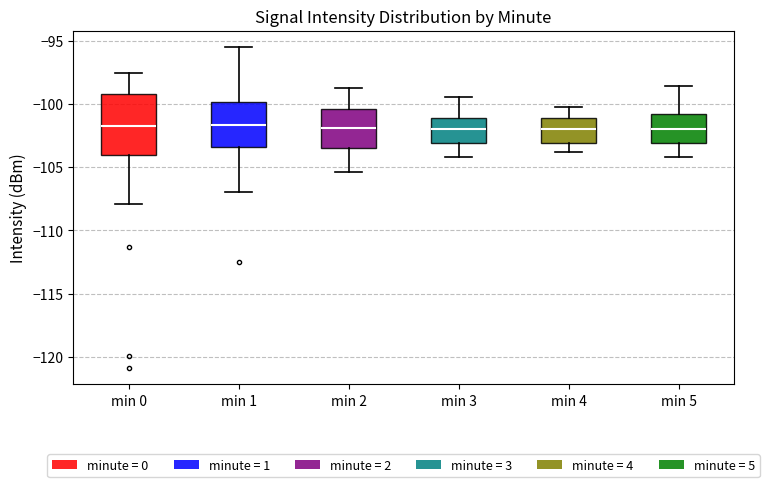

Where does the median line of the box for min 1 sit on the y-axis? The values are not printed on the chart, so give them approximately, as read against the axis.

-101.5